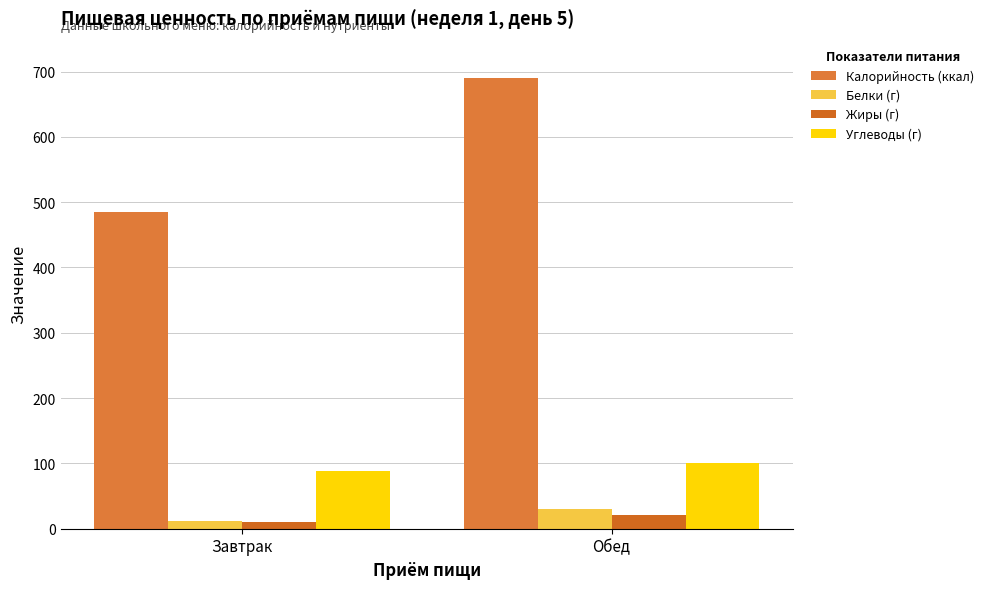

How many bars are there in each group?

4